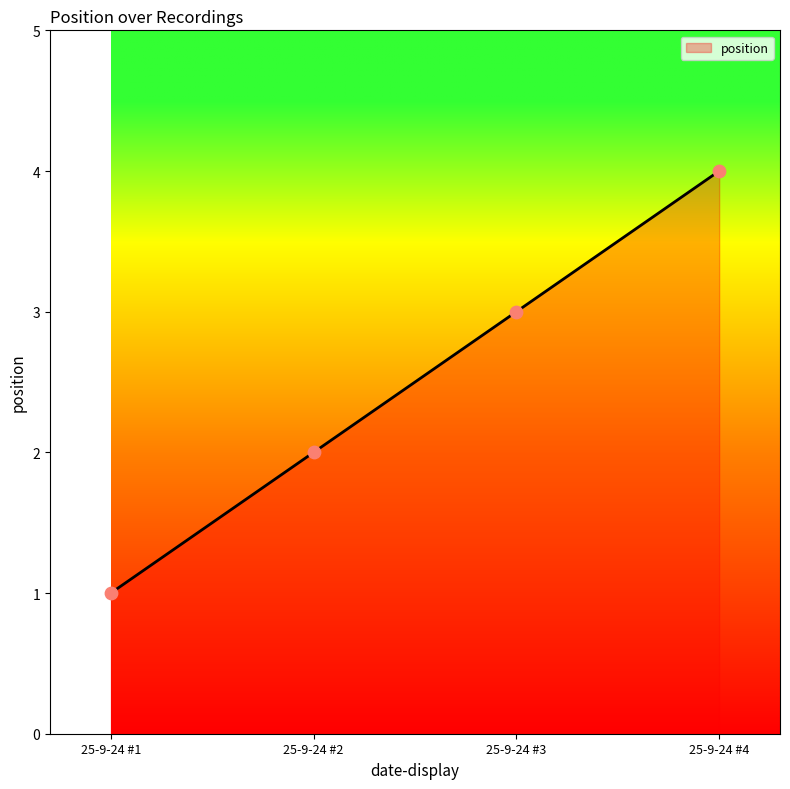

What is the change in value from 25-9-24 #2 to 25-9-24 #3?

+1